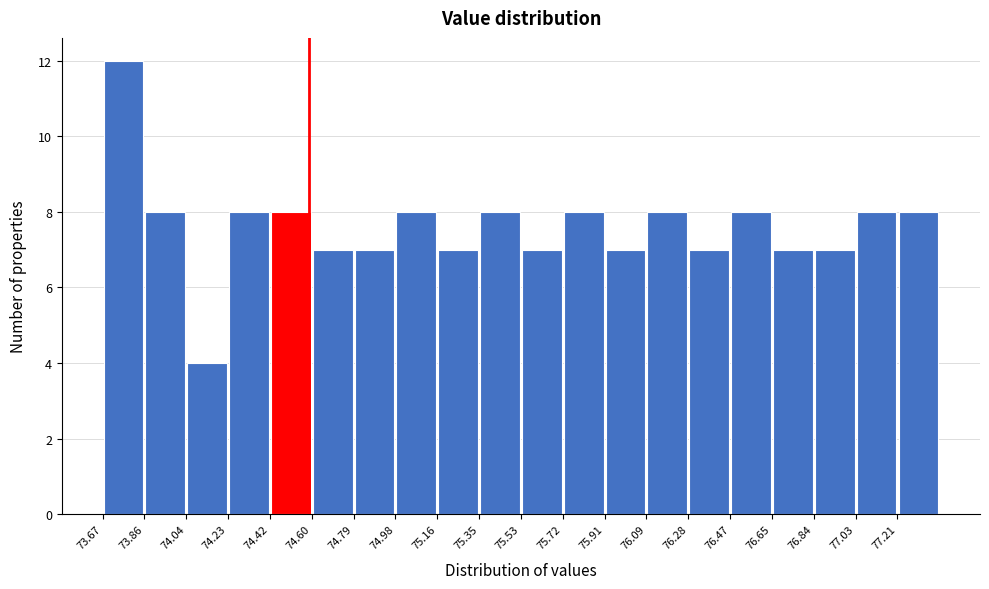

Which range on the x-axis has the tallest bar?

73.68 to 73.86